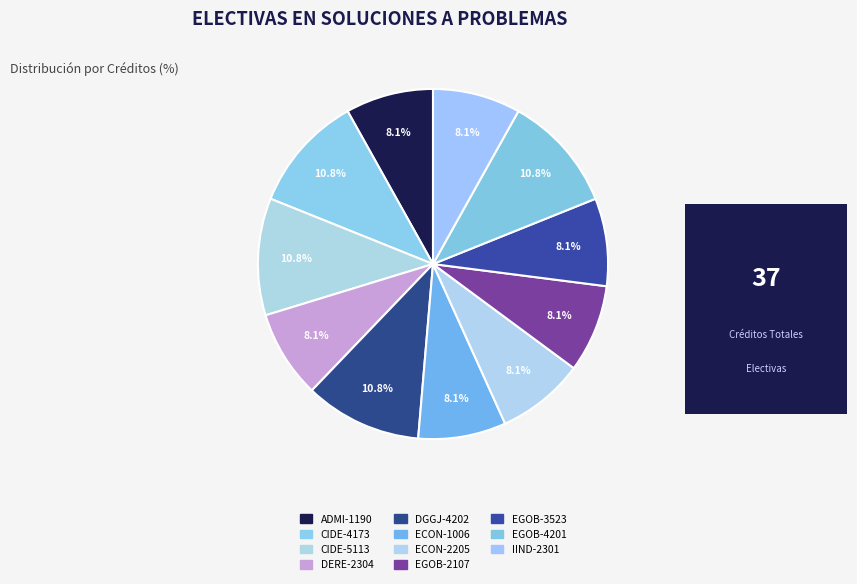

To the nearest percent, what percentage of the pie is ADMI-1190?

8%